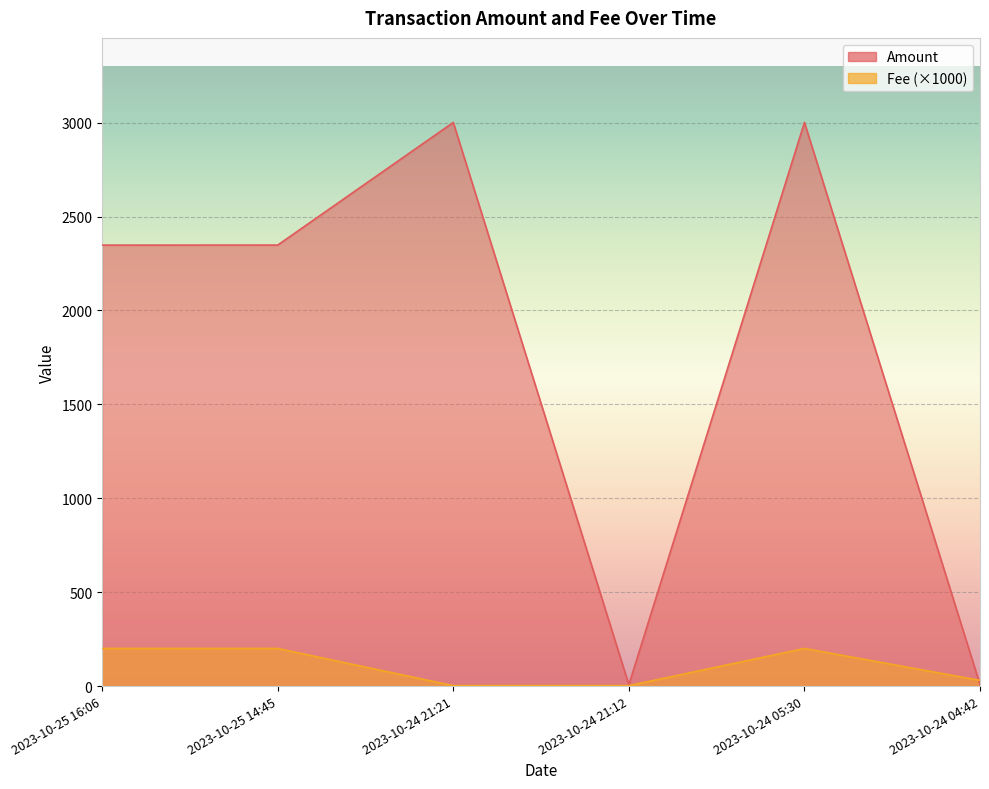

At which label is Amount closest to 1504?

2023-10-25 16:06